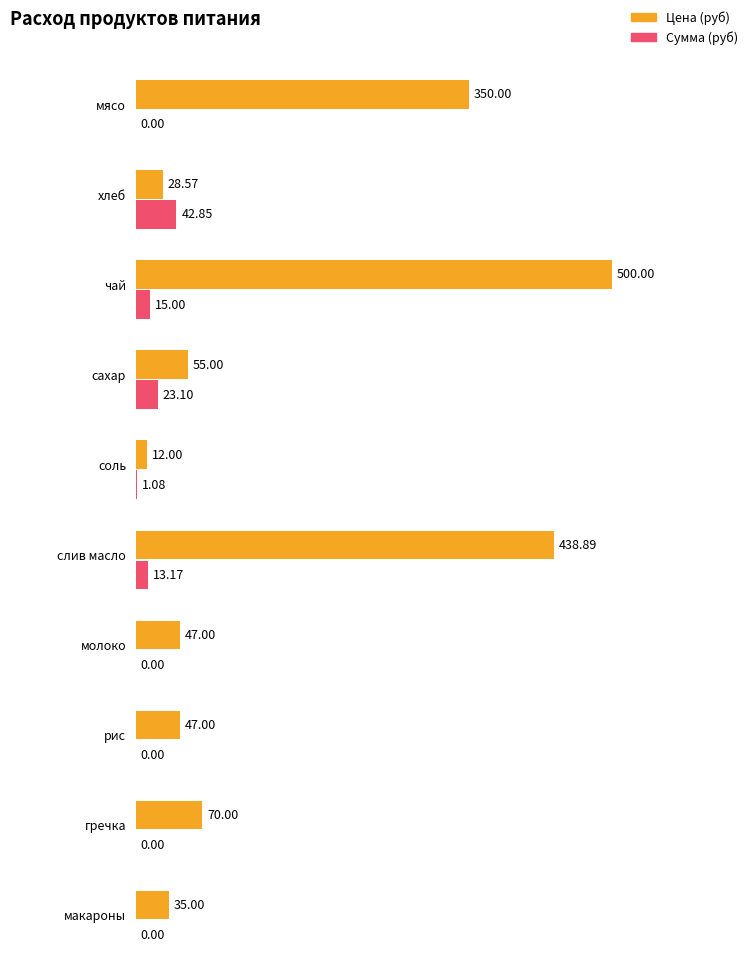

The value of Цена at чай is 842.2. True or false?

False